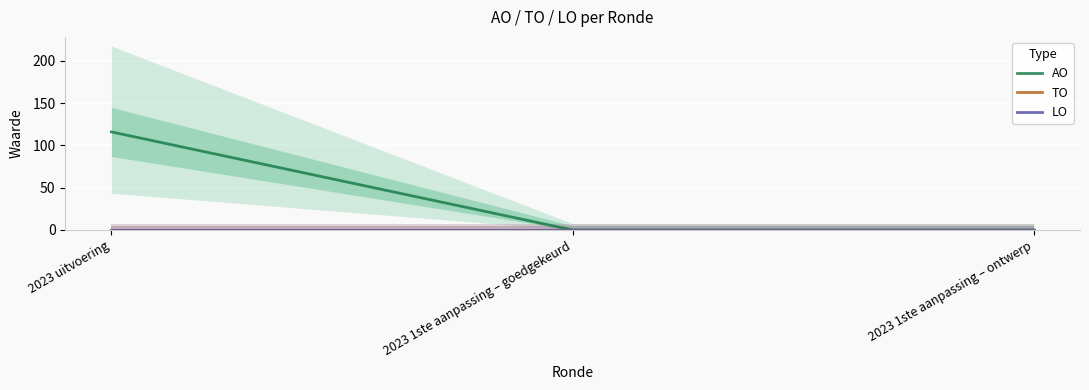

Which series has the widest spread of values?

AO